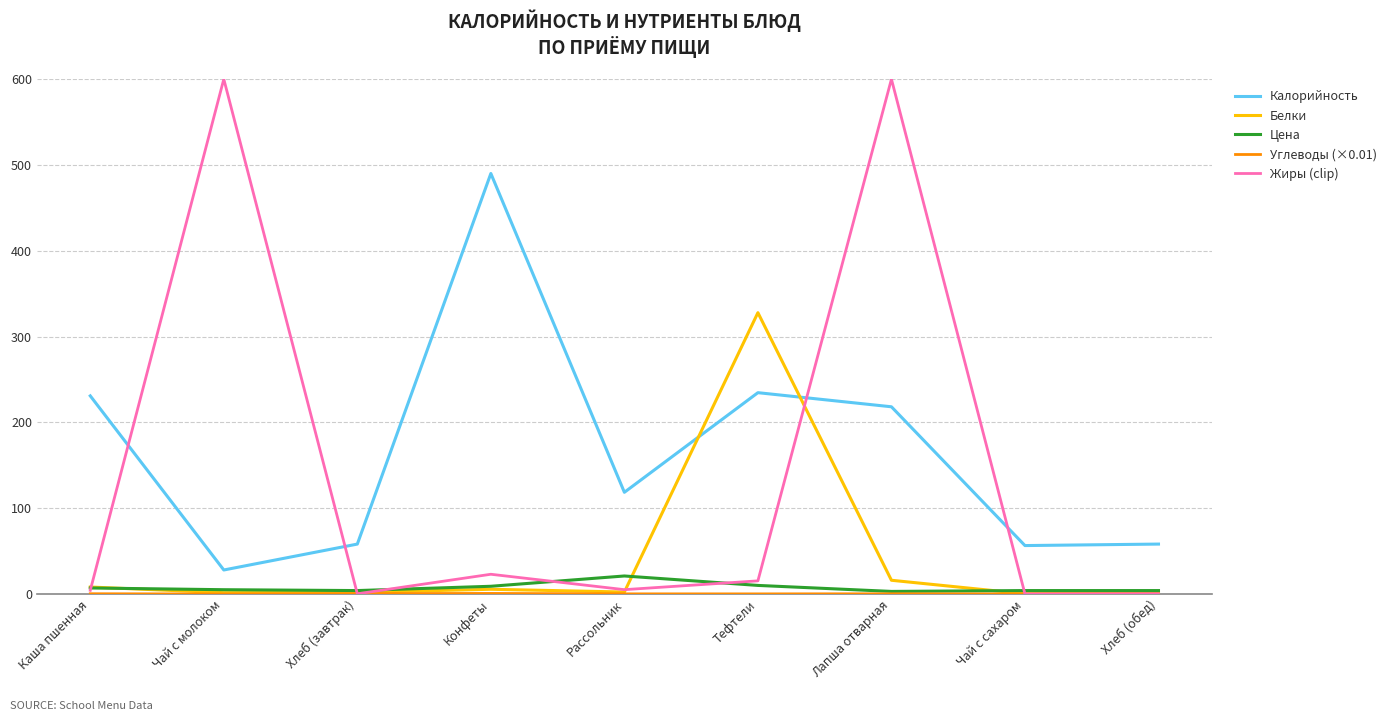

Read the Калорийность value at Рассольник.

118.5